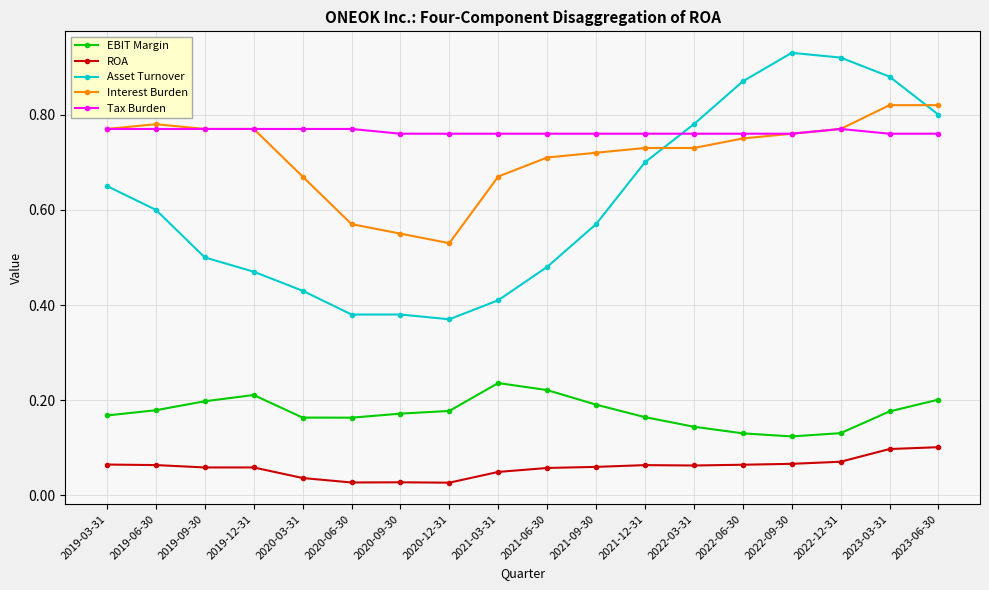

At which label does Asset Turnover reach its minimum?

2020-12-31